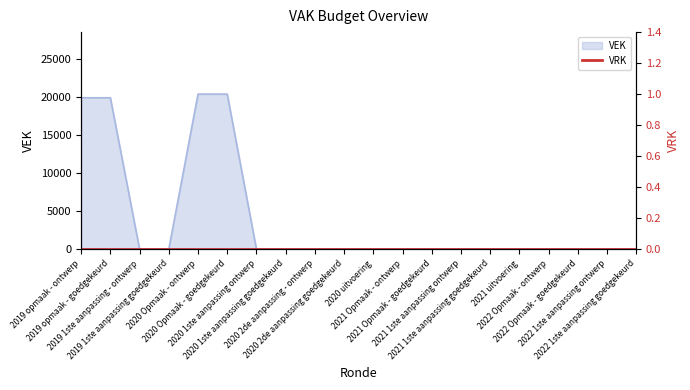

Rank the categories by value from lowest to highest.

2019 1ste aanpassing - ontwerp, 2019 1ste aanpassing goedgekeurd, 2020 1ste aanpassing ontwerp, 2020 1ste aanpassing goedgekeurd, 2020 2de aanpassing - ontwerp, 2020 2de aanpassing goedgekeurd, 2020 uitvoering, 2021 Opmaak - ontwerp, 2021 Opmaak - goedgekeurd, 2021 1ste aanpassing ontwerp, 2021 1ste aanpassing goedgekeurd, 2021 uitvoering, 2022 Opmaak - ontwerp, 2022 Opmaak - goedgekeurd, 2022 1ste aanpassing ontwerp, 2022 1ste aanpassing goedgekeurd, 2019 opmaak - ontwerp, 2019 opmaak - goedgekeurd, 2020 Opmaak - ontwerp, 2020 Opmaak - goedgekeurd